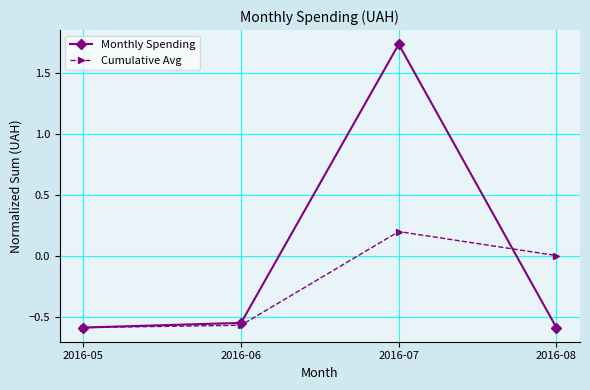

True or false: Monthly Spending and Cumulative Avg cross at least once.

True